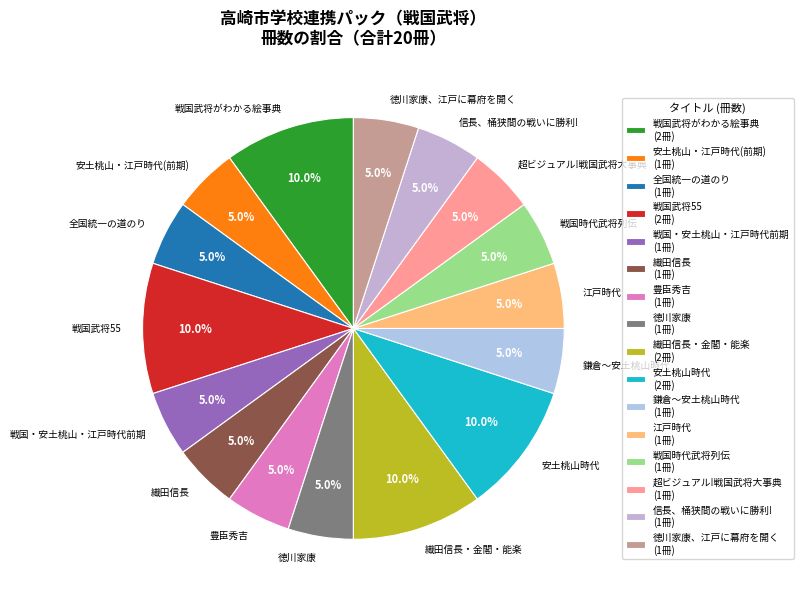

Do 戦国武将がわかる絵事典 and 徳川家康 together represent more than half of the pie?

No